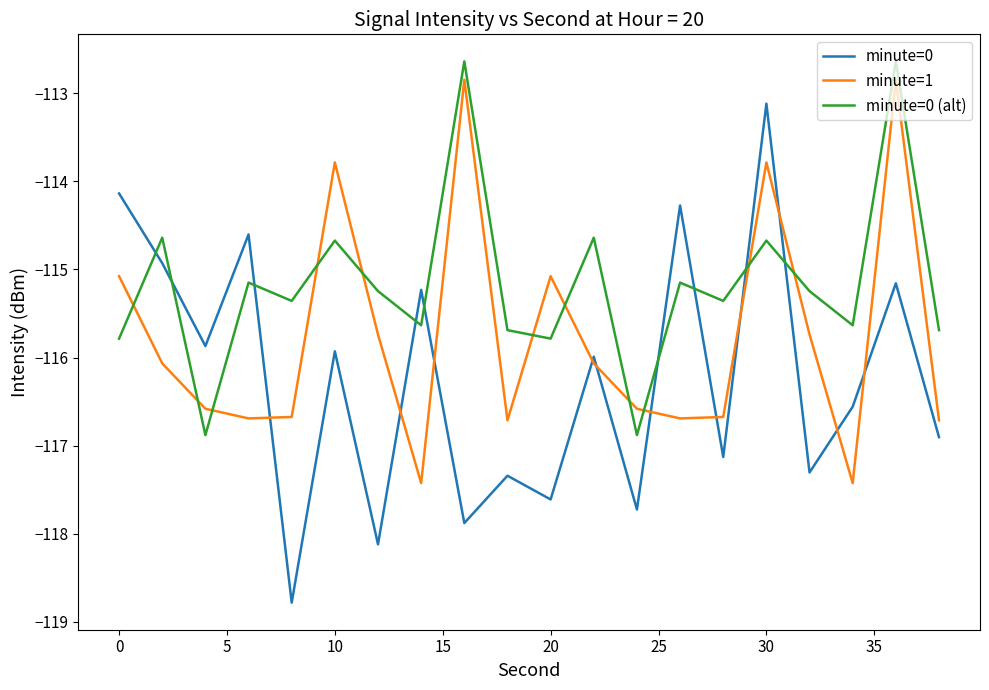

Which series has the widest spread of values?

minute=0